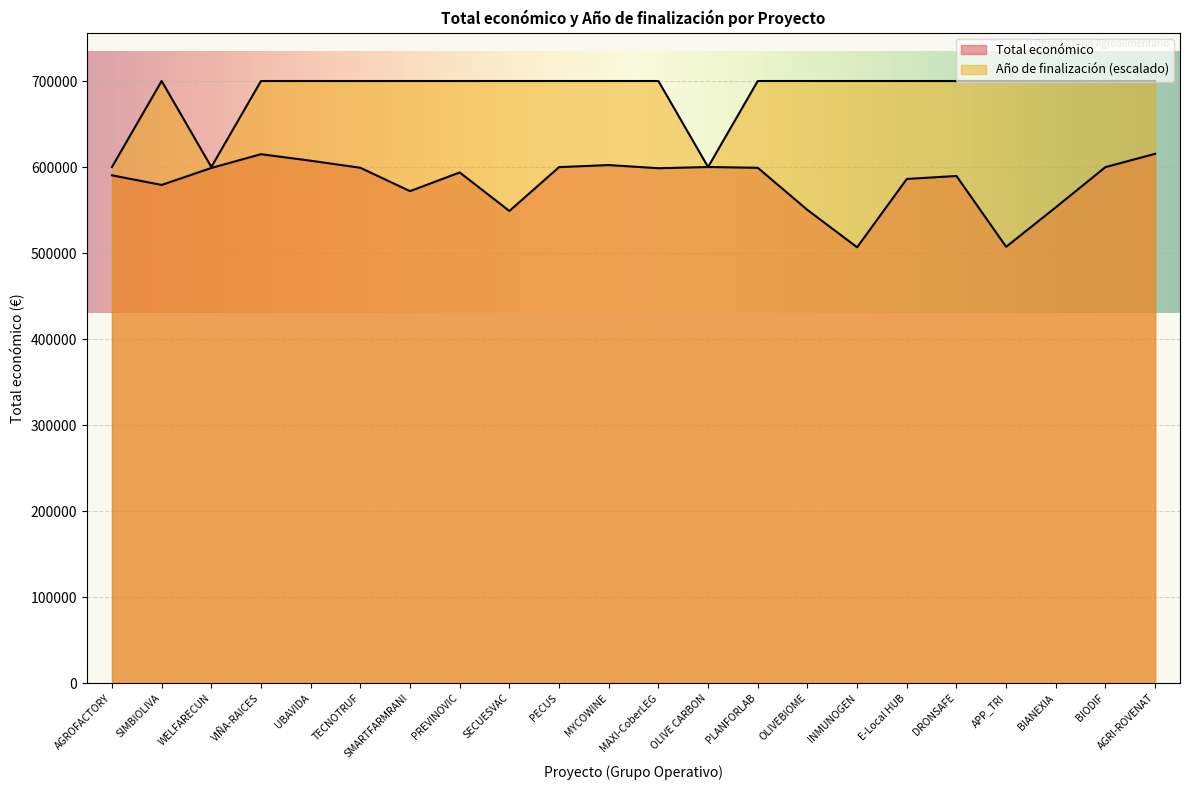

The value of Año de finalización at APP_TRI is 700000. True or false?

True